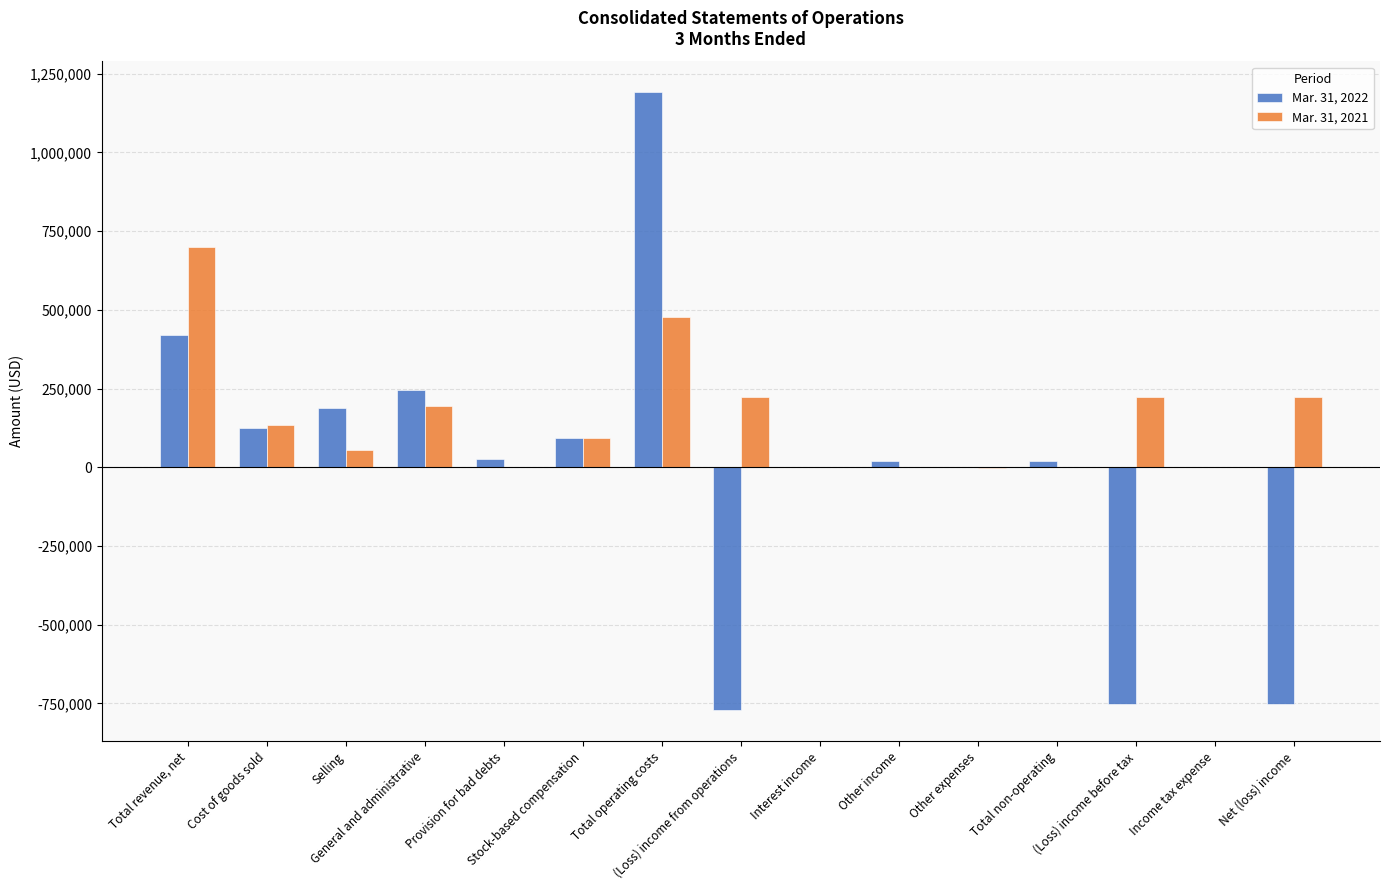

What is the greatest value displayed?

1190832